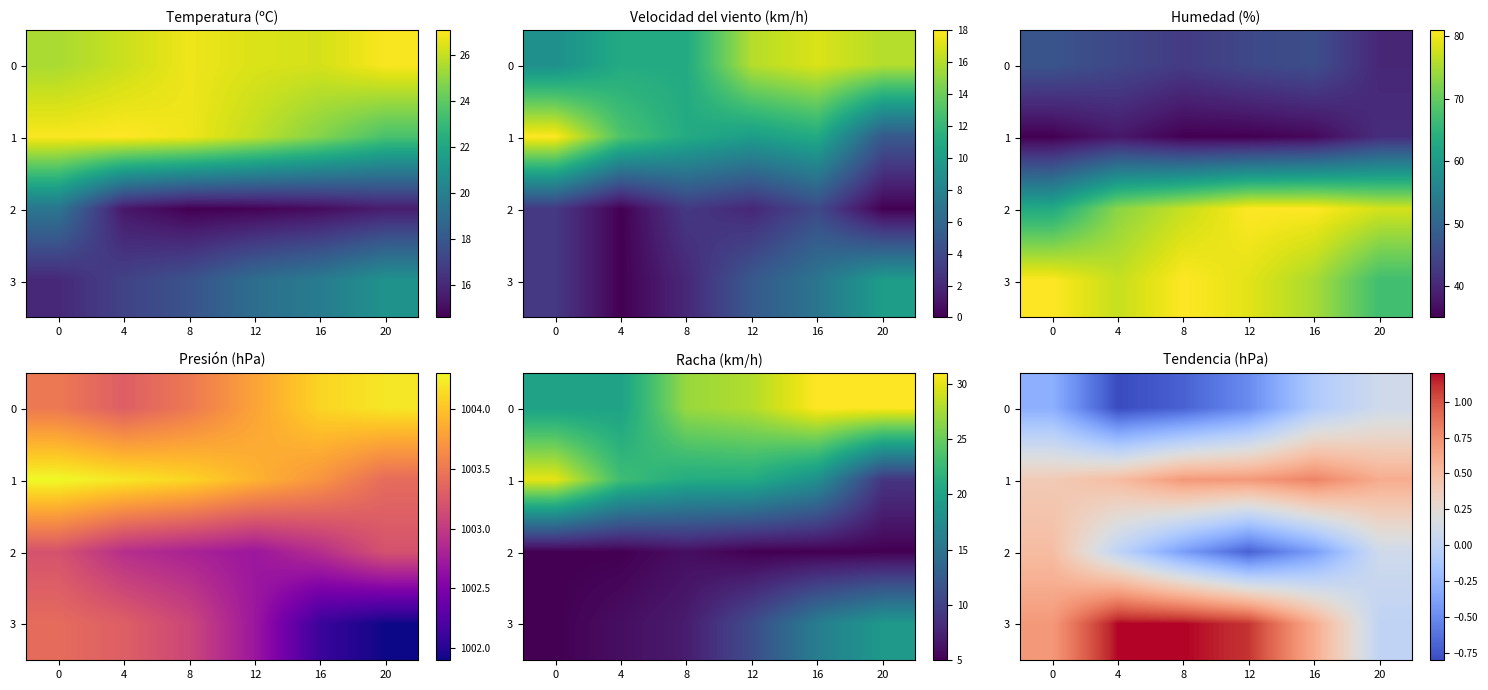

At which label does 2 reach its minimum?

12